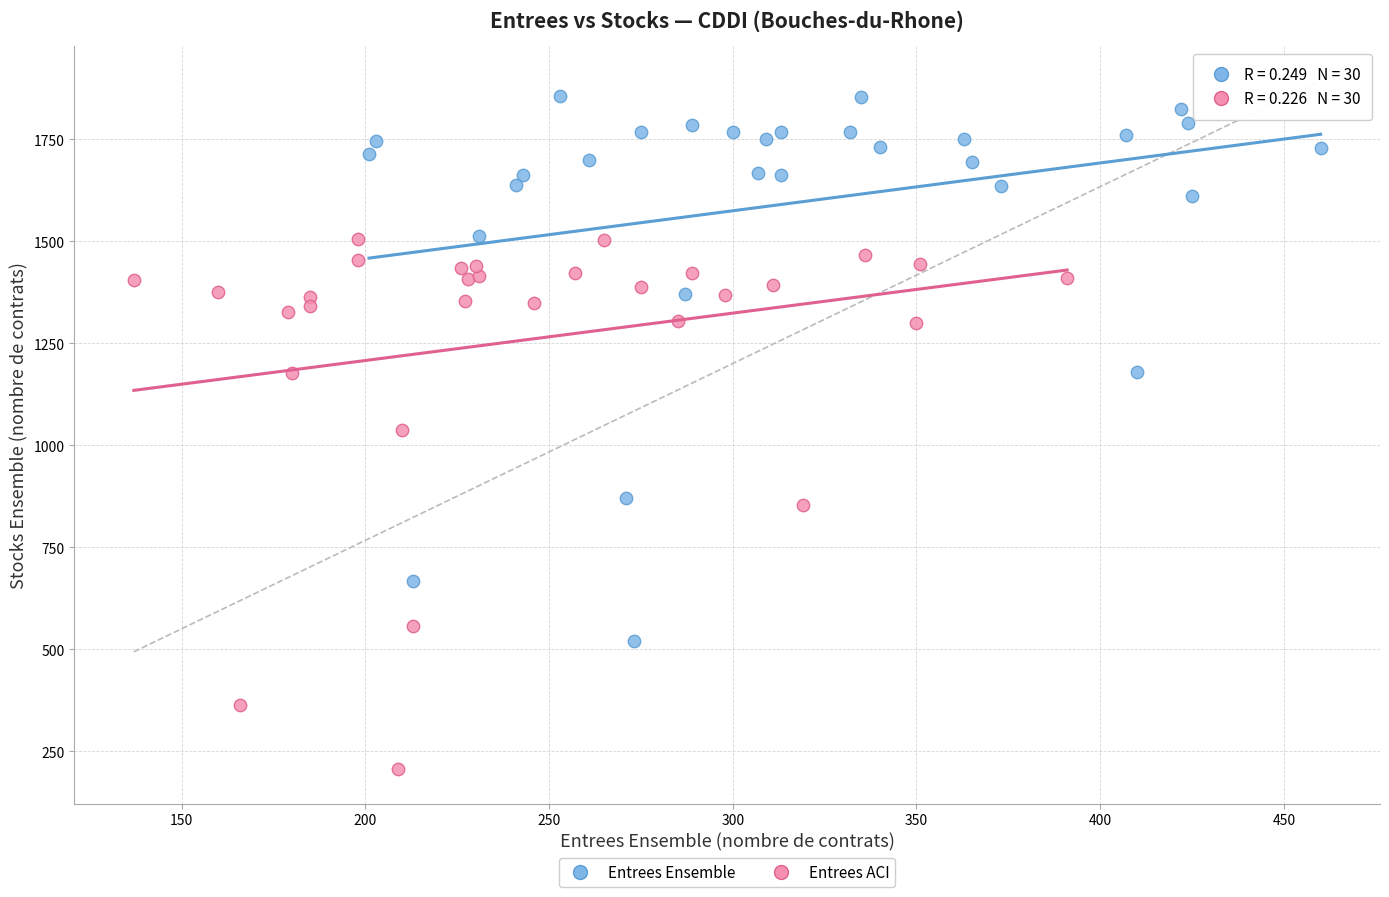

Which series reaches the minimum Y coordinate?

Entrees ACI